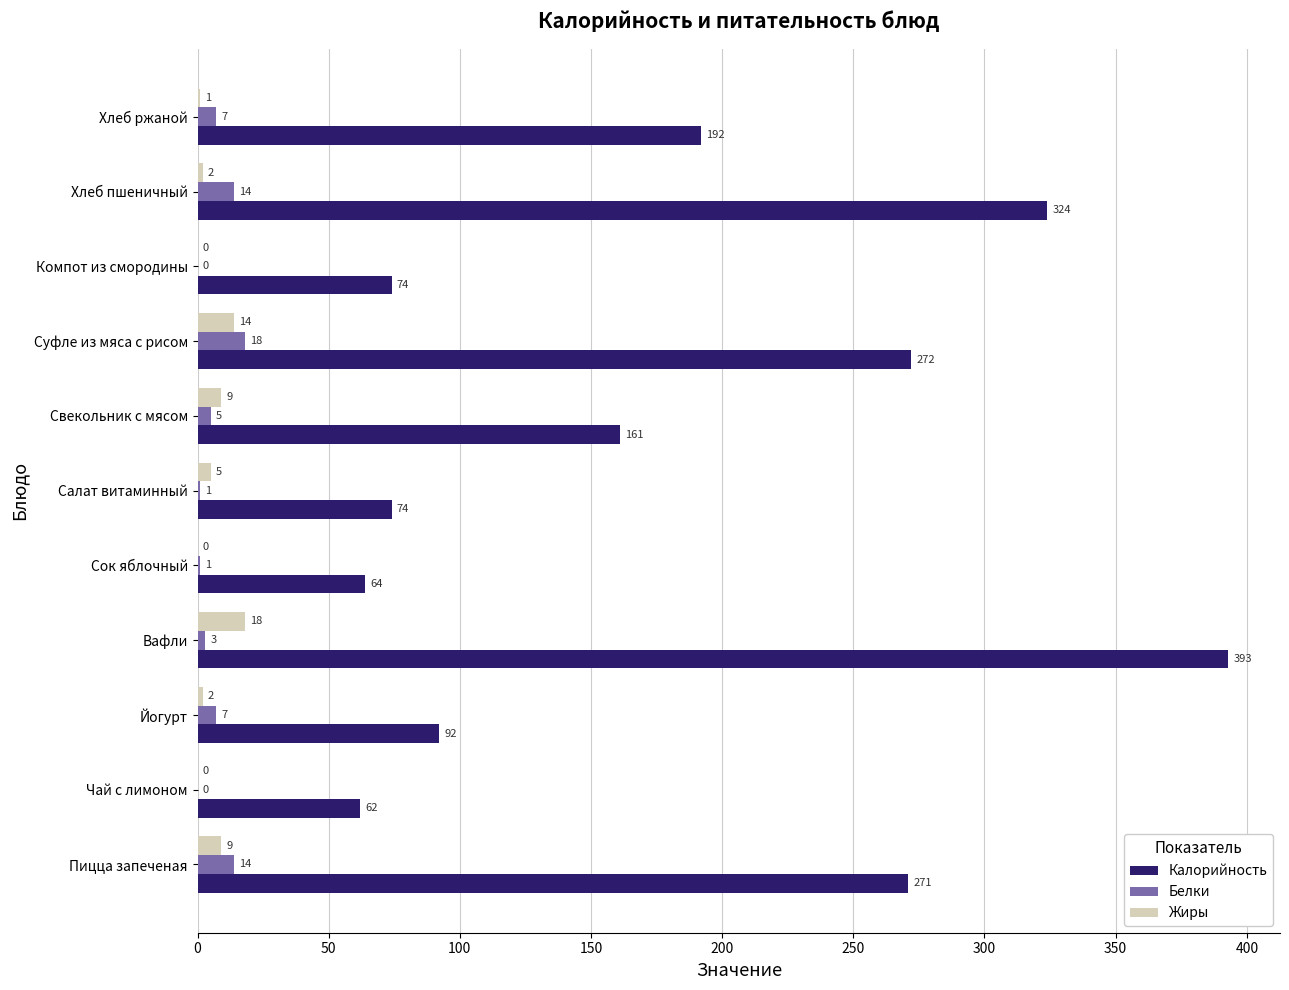

What is the sum of the Калорийность values at Суфле из мяса с рисом and Хлеб пшеничный?

596